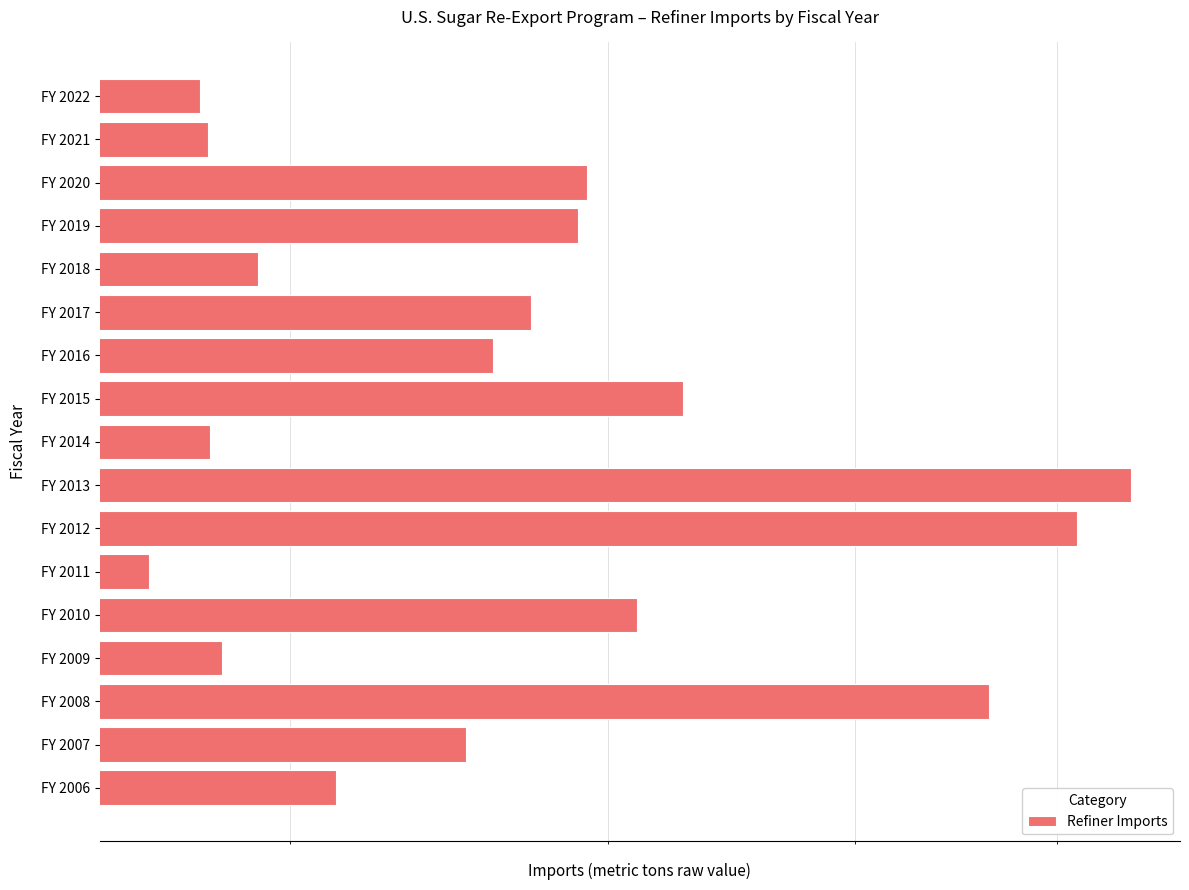

What is the average value?

382721.0